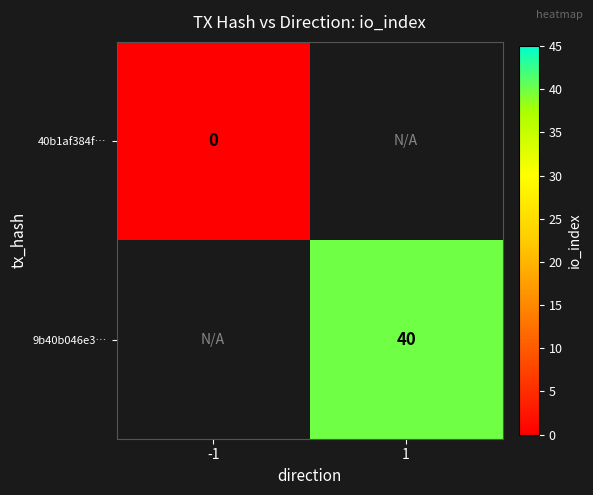

The 9b40b046e3… series shows 40 at 1. True or false?

True